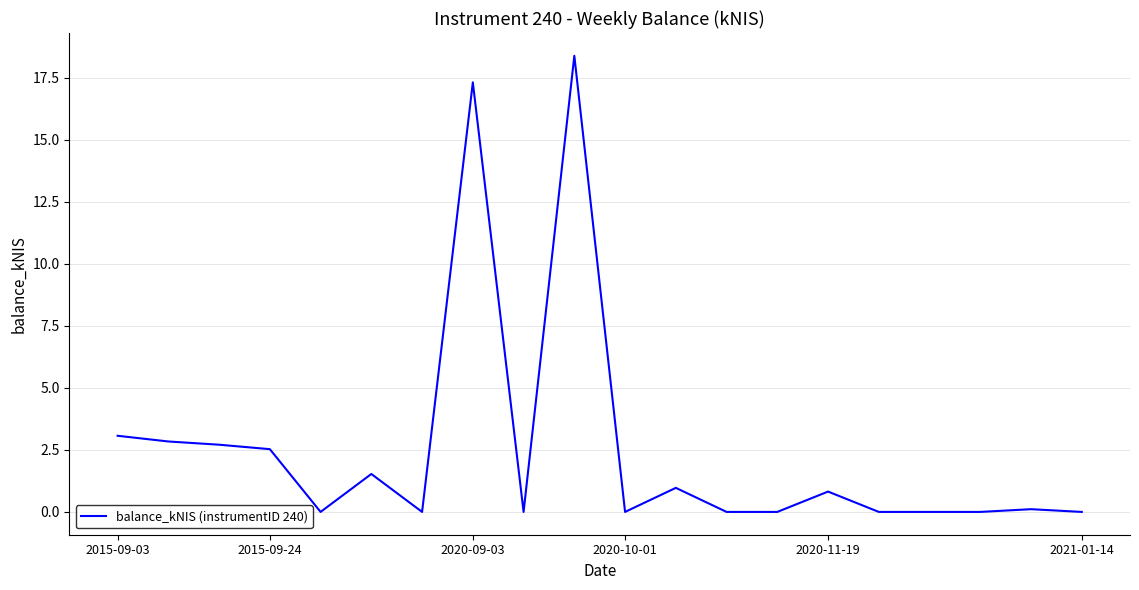

What is the greatest value displayed?

18.4